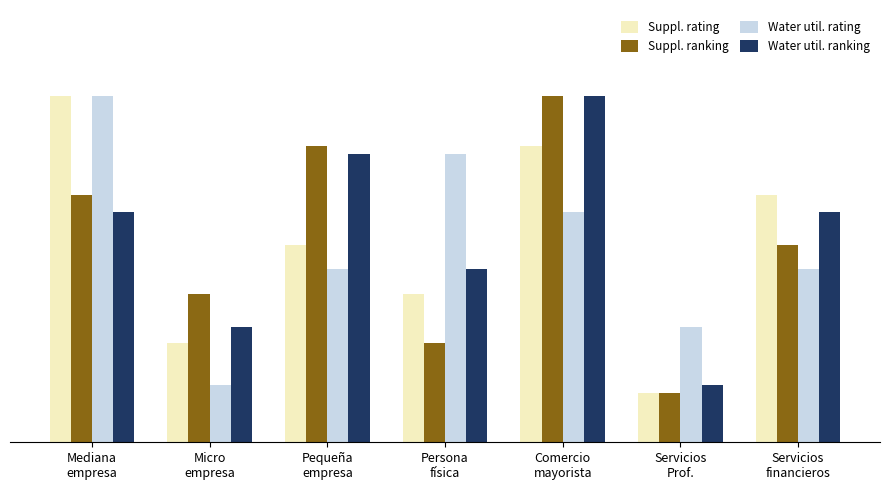

What is the difference between the Suppl. ranking values at Servicios
financieros and Mediana
empresa?

0.1